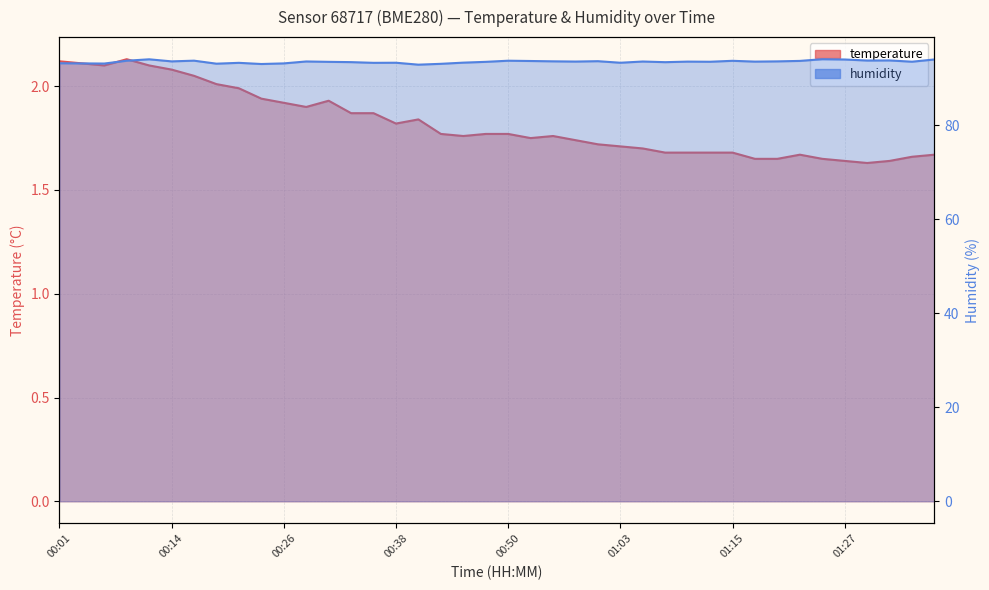

True or false: humidity has more than 1 points higher than both neighbors.

True